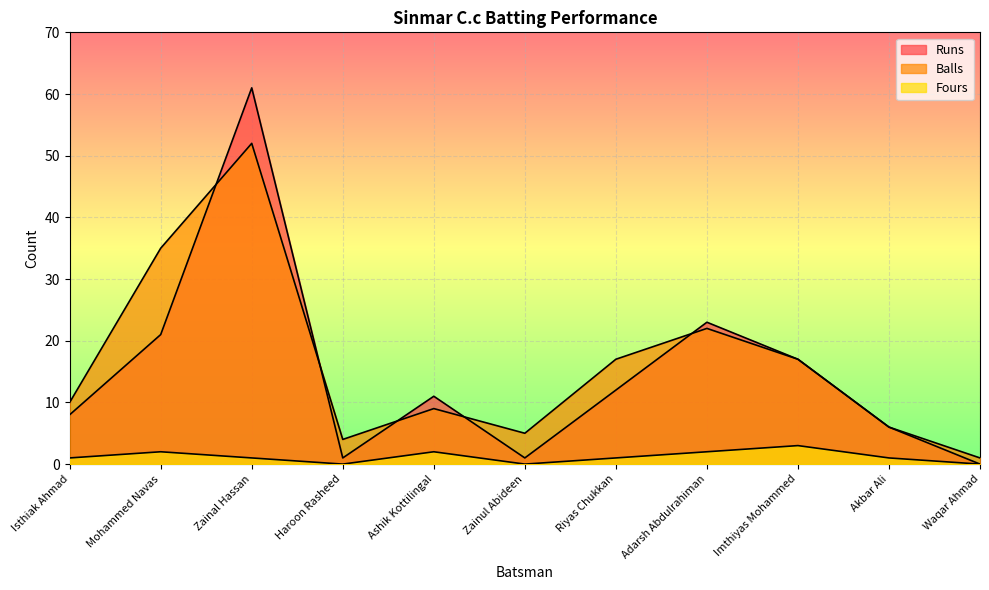

What is the sum of the Runs values at Mohammed Navas and Haroon Rasheed?

22